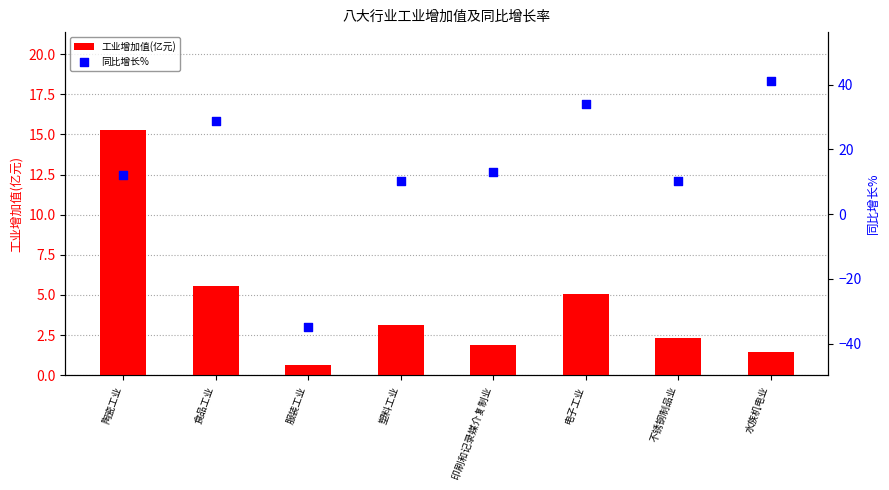

Which series has the largest total across all categories?

同比增长%